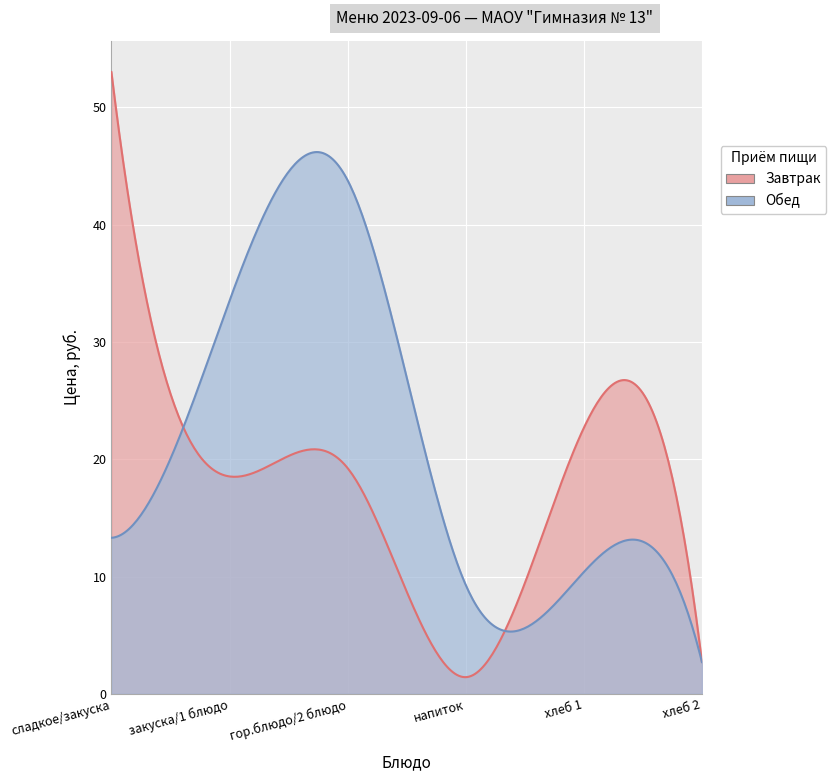

Reading left to right, list all the values displayed in this chart.

Завтрак: 53.0	18.5	19.2	1.4	22.7	2.7
Обед: 13.3	33.5	43.8	9.3	10.4	2.7